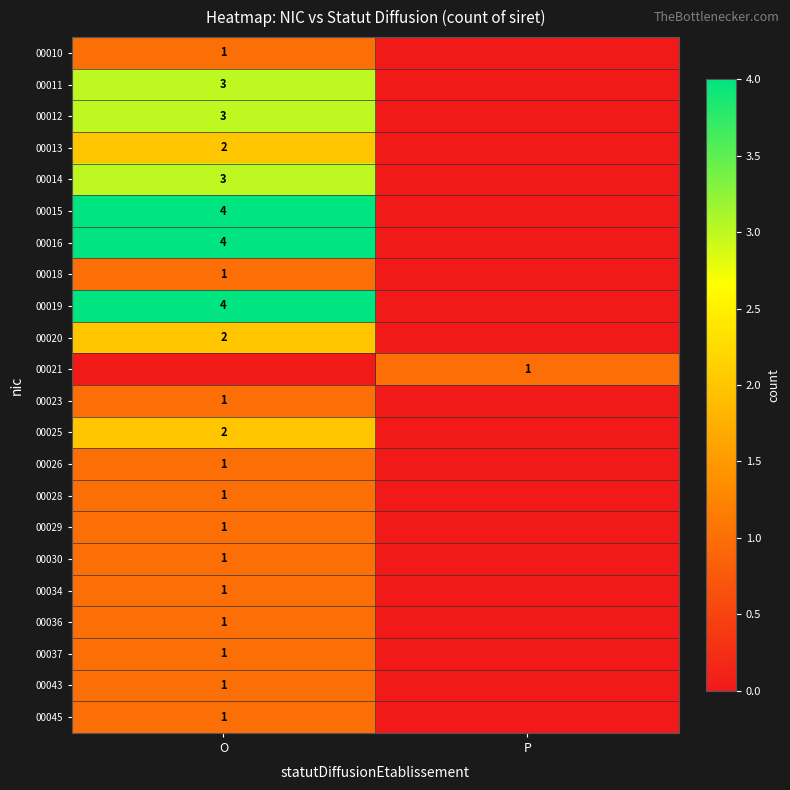

The value of 00011 at O is 3. True or false?

True